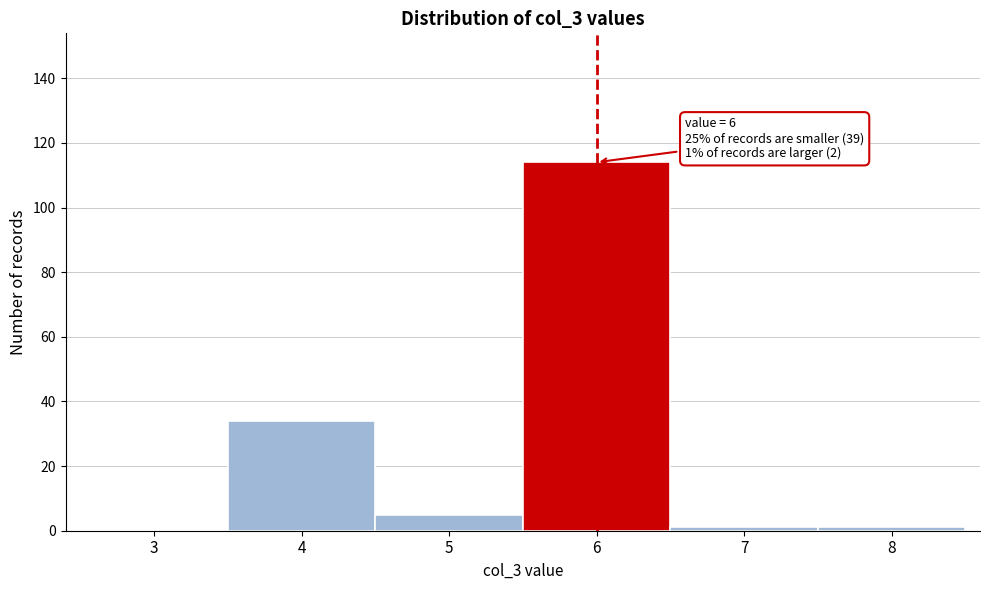

Reading left to right, transcribe all the data shown in this chart.

3=0	4=34	5=5	6=114	7=1	8=1